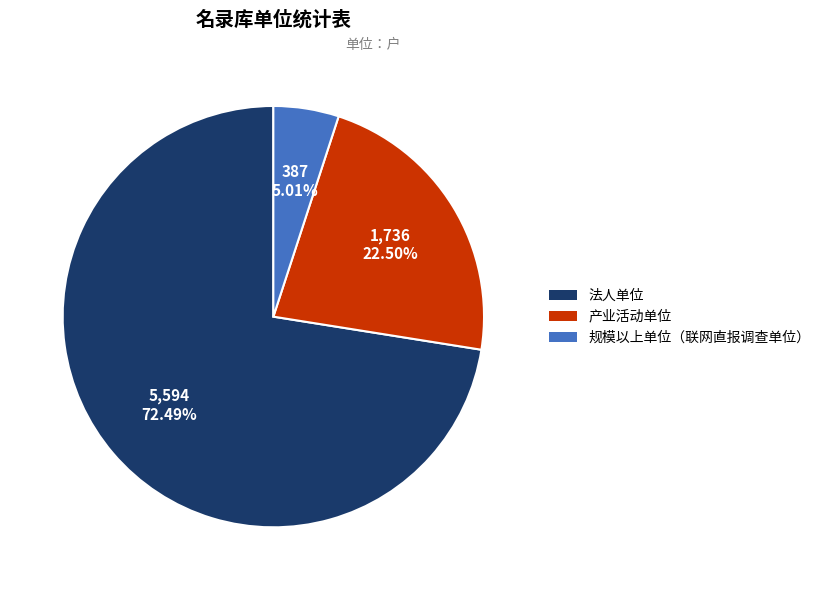

Which has a higher value, 法人单位 or 规模以上单位（联网直报调查单位）?

法人单位